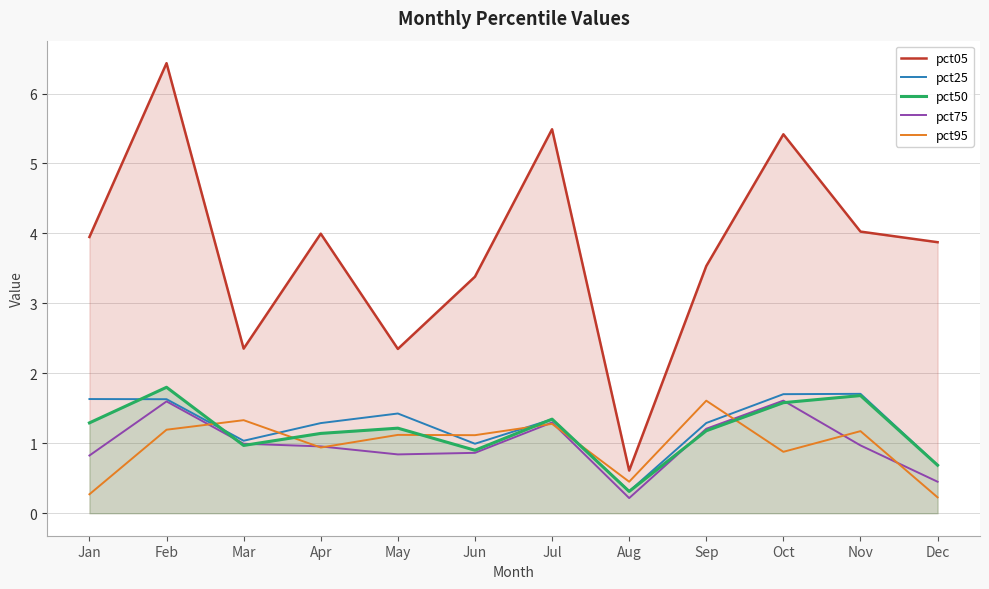

The value of pct95 at Mar is 0.4. True or false?

False